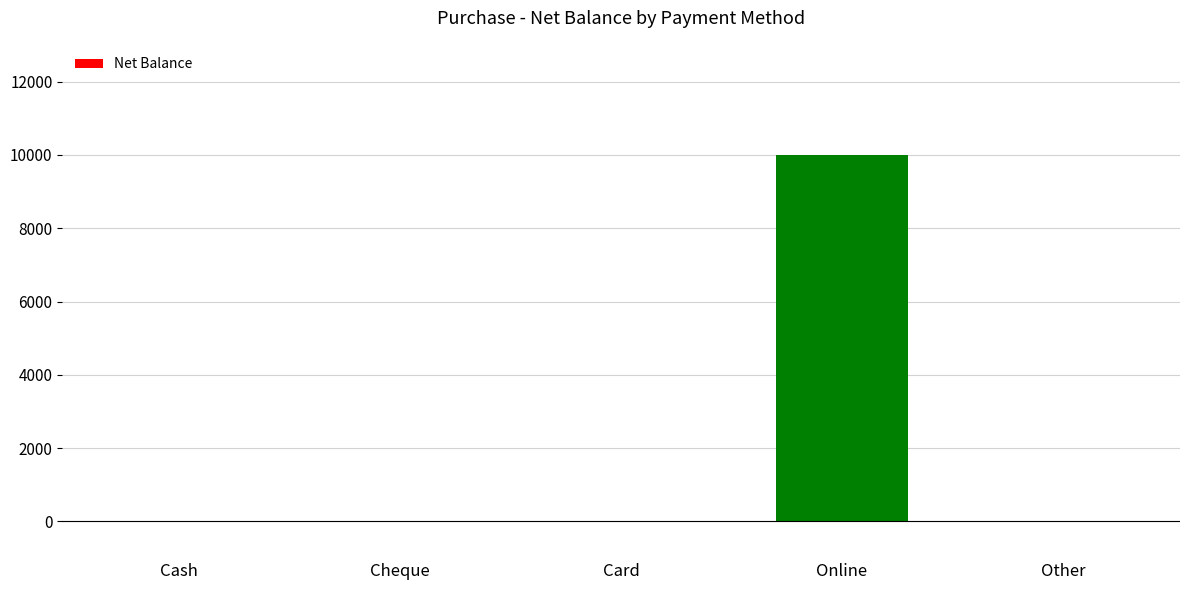

What is the difference between the values at Other and Online?

10000